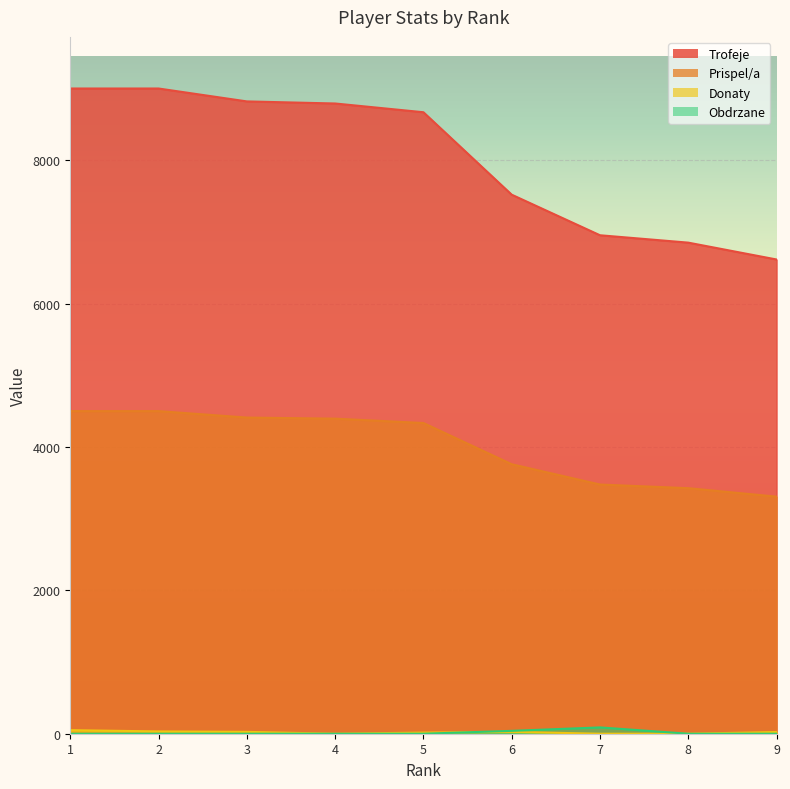

How many positive values does the Donaty series have?

6